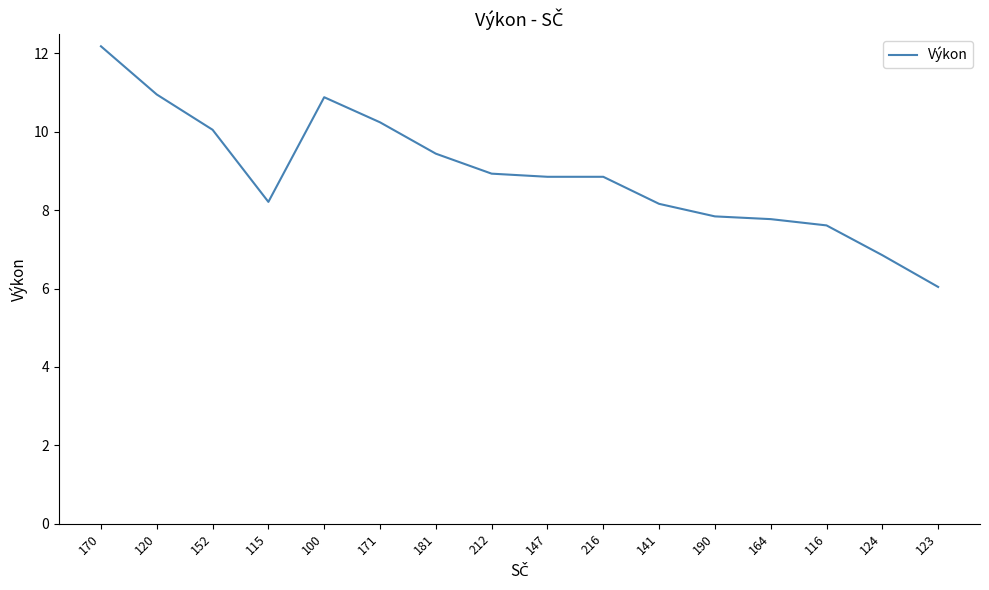

Between 123 and 147, which is larger?

147